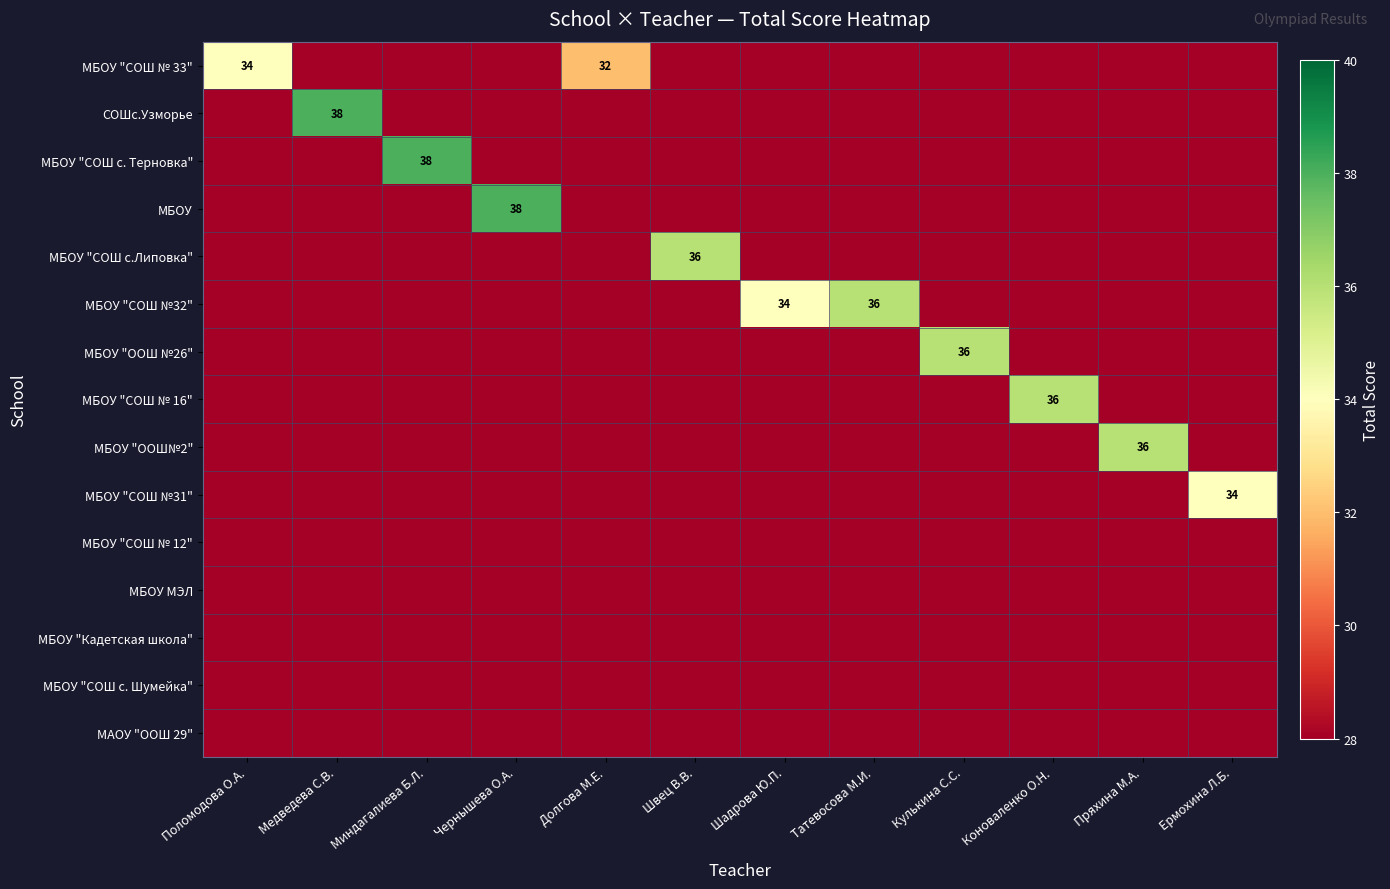

Rank the series by their maximum value, from lowest to highest.

МБОУ "СОШ № 12", МБОУ МЭЛ, МБОУ "Кадетская школа", МБОУ "СОШ с. Шумейка", МАОУ "ООШ 29", МБОУ "СОШ № 33", МБОУ "СОШ №31", МБОУ "СОШ с.Липовка", МБОУ "СОШ №32", МБОУ "ООШ №26", МБОУ "СОШ № 16", МБОУ "ООШ№2", СОШс.Узморье, МБОУ "СОШ с. Терновка", МБОУ